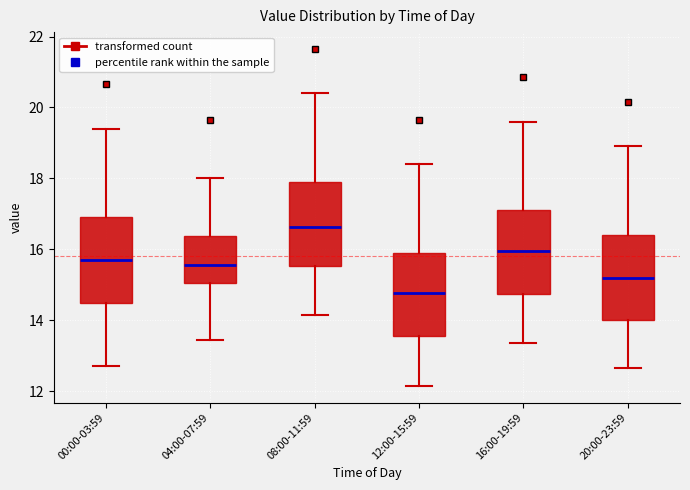

Reading left to right, read every box against the y-axis: the position of its median line, the range the box covers, and the ends of its whiskers. The values are not printed on the chart, so give them approximately, as read against the axis.

00:00-03:59: median 15.6, box 14.4 to 17.0, whiskers 12.8 to 19.4
04:00-07:59: median 15.6, box 15.0 to 16.4, whiskers 13.4 to 18.0
08:00-11:59: median 16.6, box 15.6 to 18.0, whiskers 14.2 to 20.4
12:00-15:59: median 14.8, box 13.6 to 16.0, whiskers 12.2 to 18.4
16:00-19:59: median 16.0, box 14.8 to 17.2, whiskers 13.4 to 19.6
20:00-23:59: median 15.2, box 14.0 to 16.4, whiskers 12.6 to 19.0